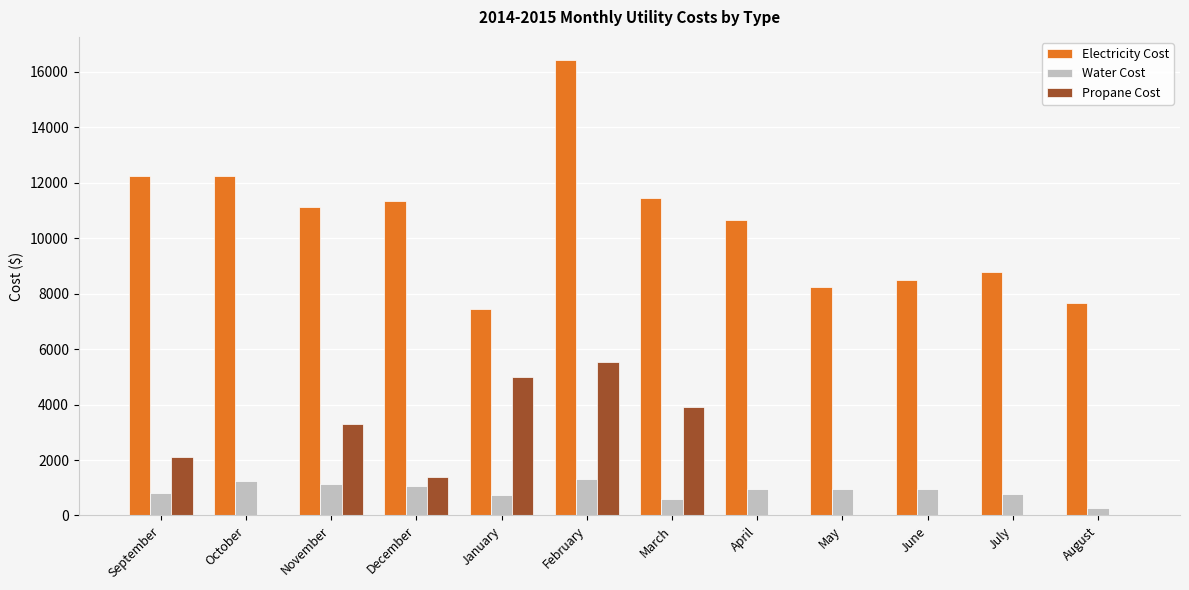

Is the value of Propane Cost at July greater than the value of Water Cost at May?

No